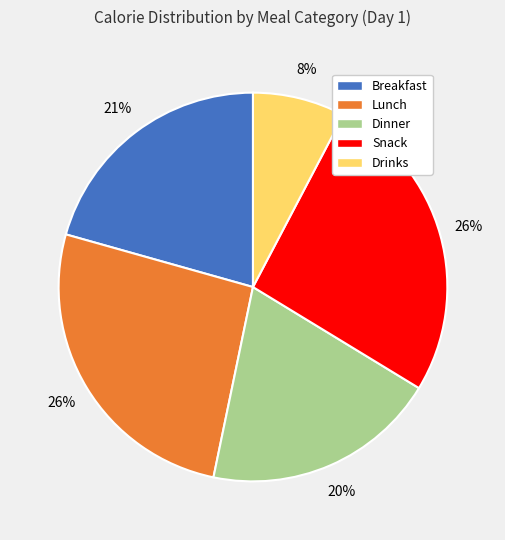

To the nearest percent, what portion does Lunch represent?

26%